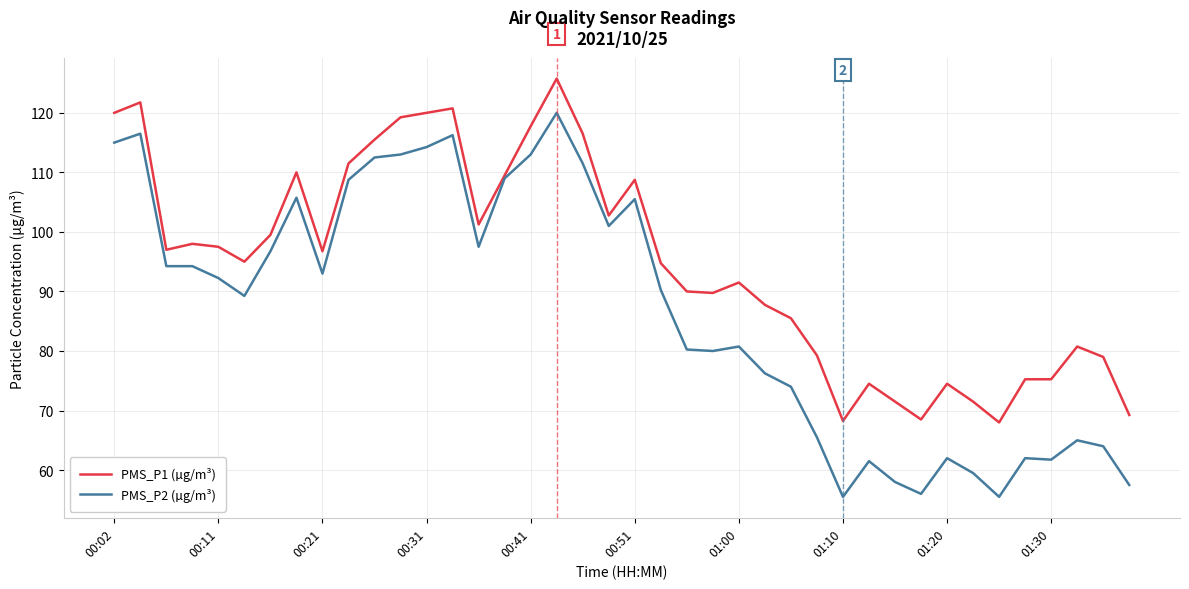

List the series in order of their overall mean, highest first.

PMS_P1 (µg/m³), PMS_P2 (µg/m³)